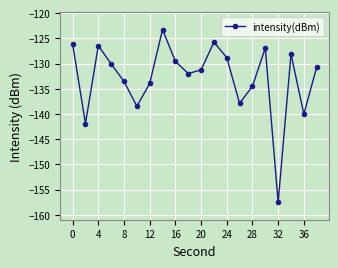

How many interior local peaks (higher than both neighbors) does the data have?

5